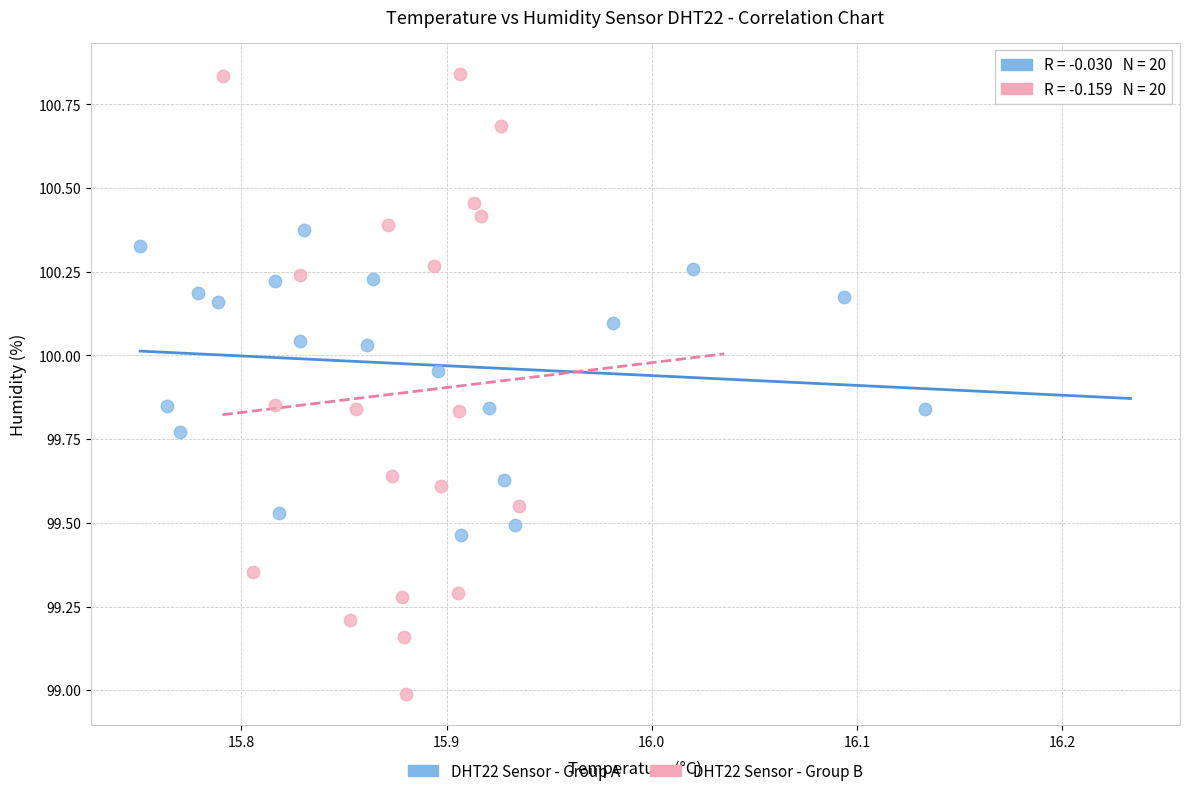

Which series has the largest Y range (max minus min)?

DHT22 Sensor - Group B